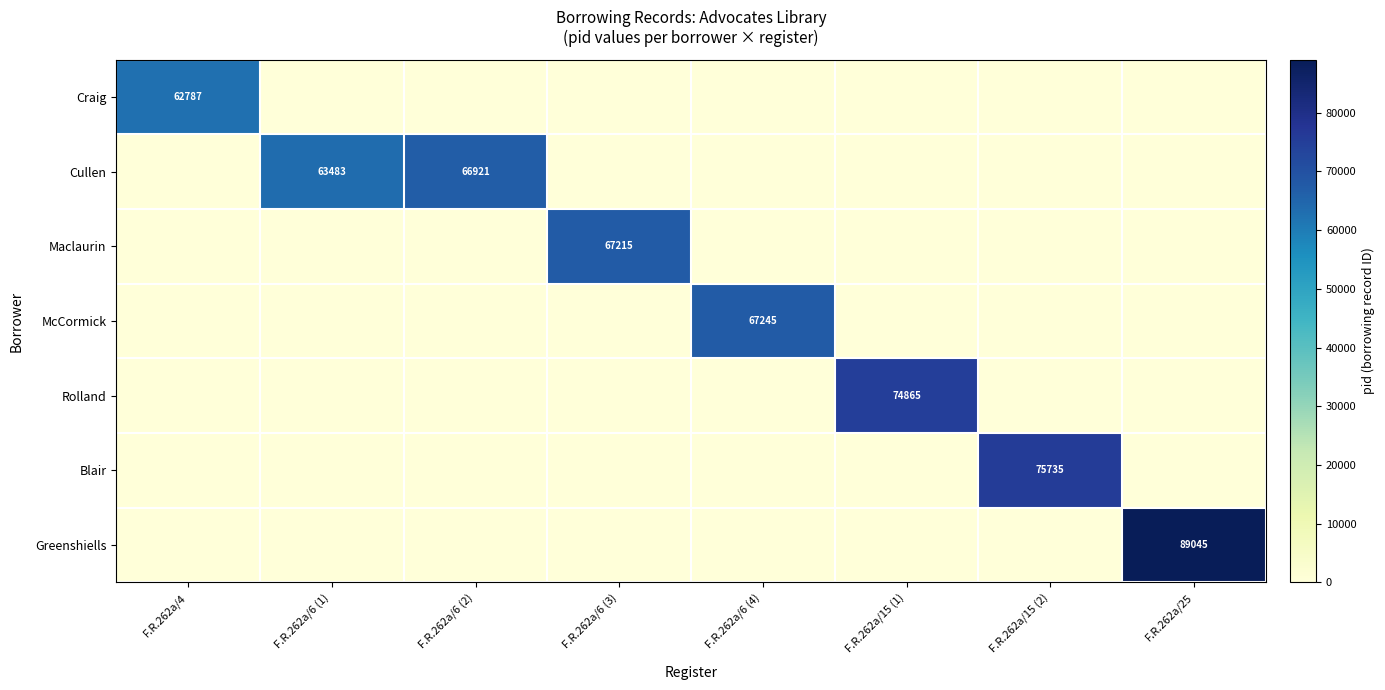

List the labels in order of Maclaurin value, smallest first.

F.R.262a/4, F.R.262a/6 (1), F.R.262a/6 (2), F.R.262a/6 (4), F.R.262a/15 (1), F.R.262a/15 (2), F.R.262a/25, F.R.262a/6 (3)